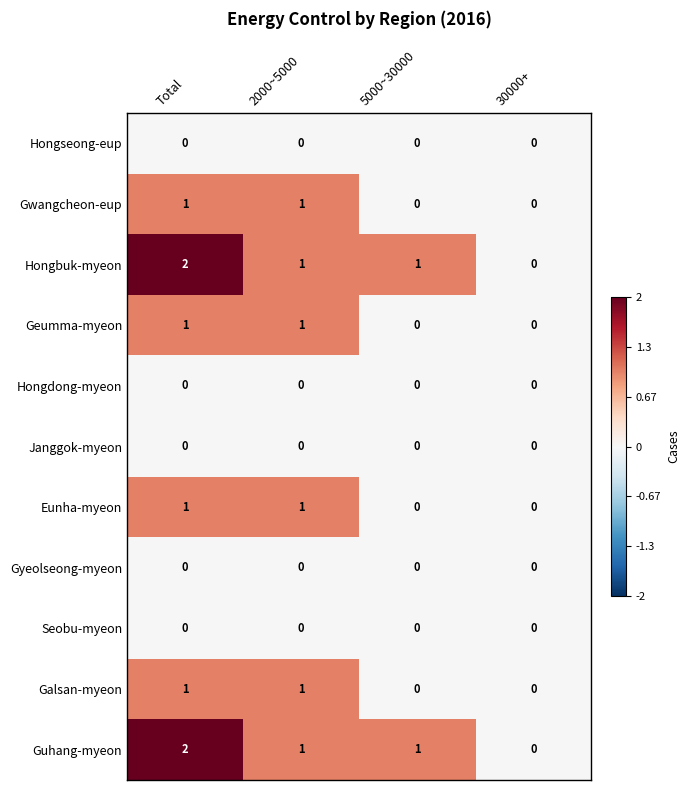

Is the value of Eunha-myeon at 2000~5000 greater than the value of Gyeolseong-myeon at Total?

Yes